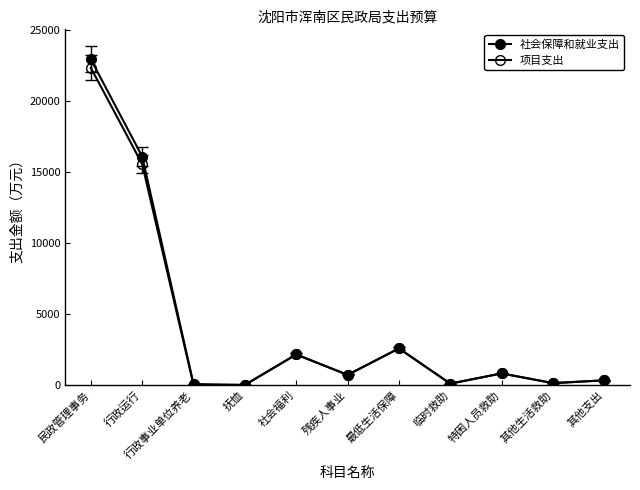

How many categories are shown in the chart?

11